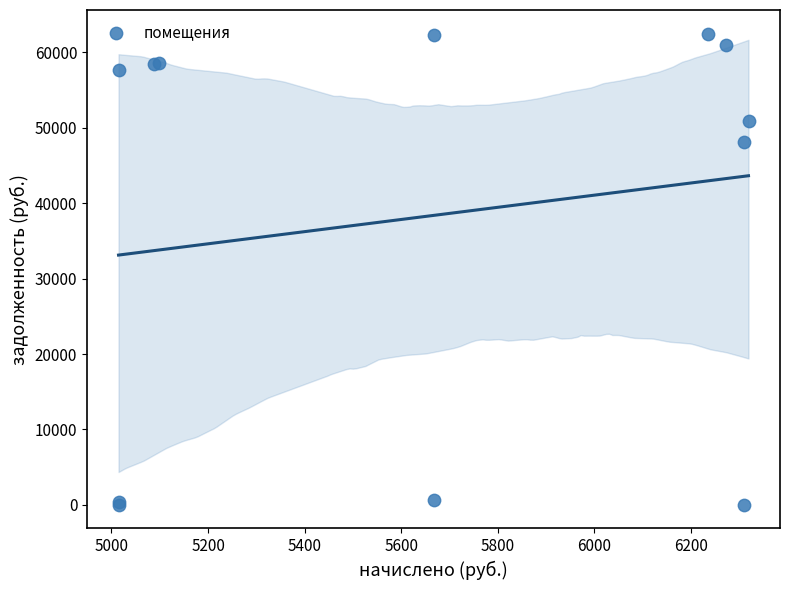

What Y value in the scatter plot is closest to 31244?

48144.8